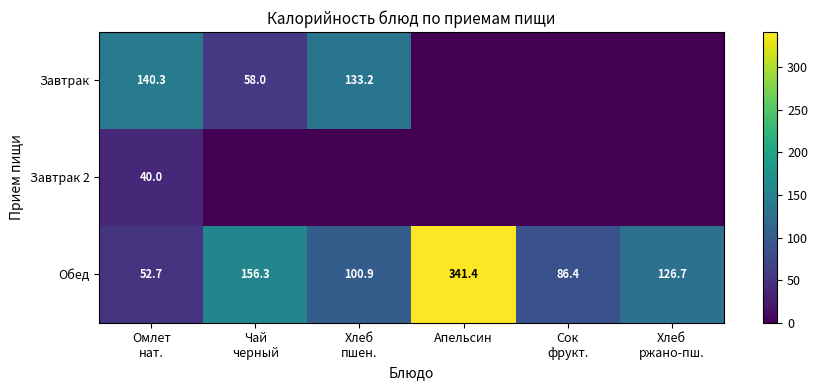

The Обед series shows 472.6 at Апельсин. True or false?

False